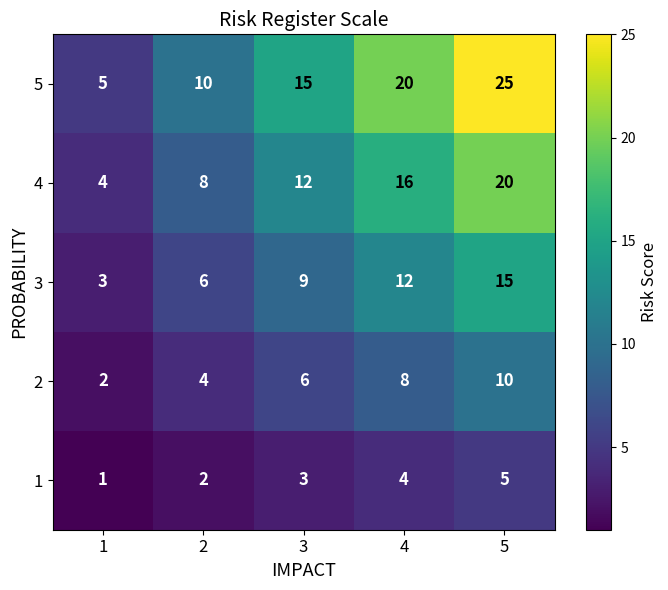

At which category is the sum across all series the highest?

5